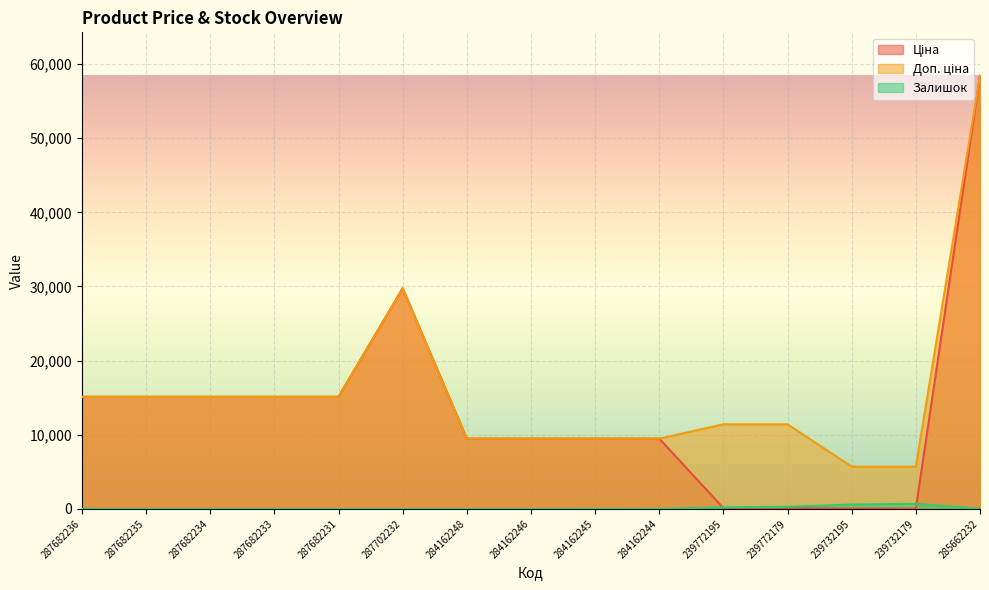

What position from the right is 287702232?

10